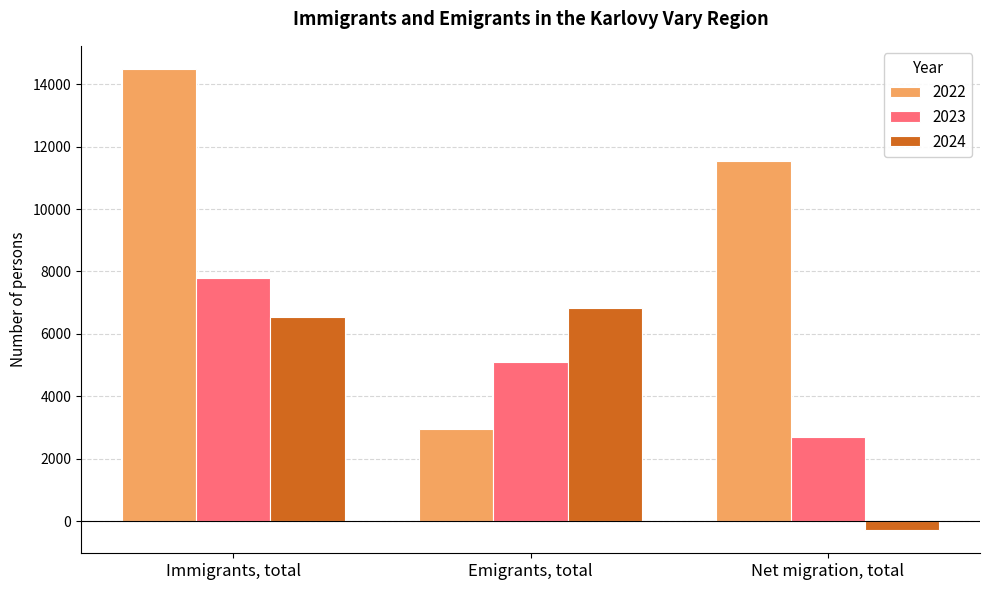

The 2022 series shows 17421 at Net migration, total. True or false?

False